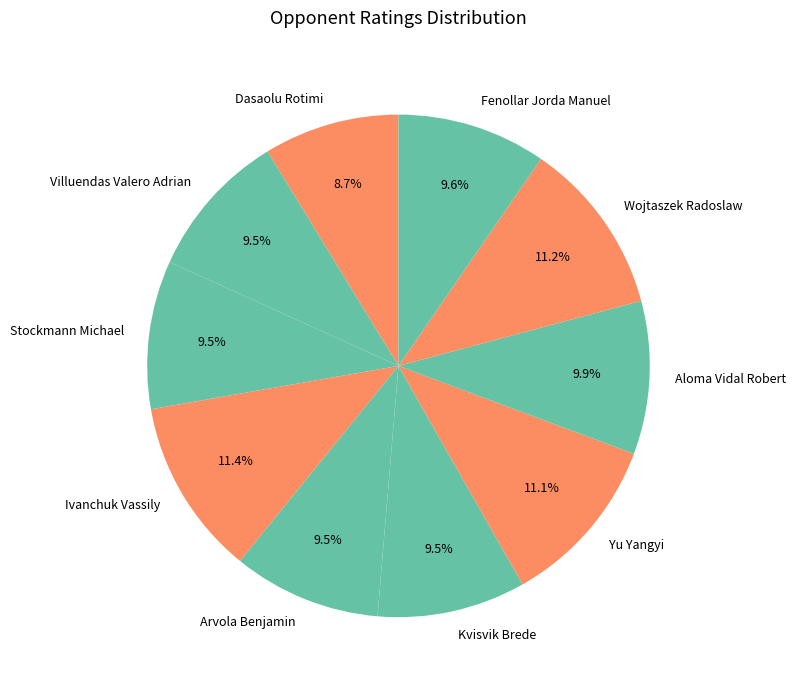

Is there a majority slice in this chart?

No